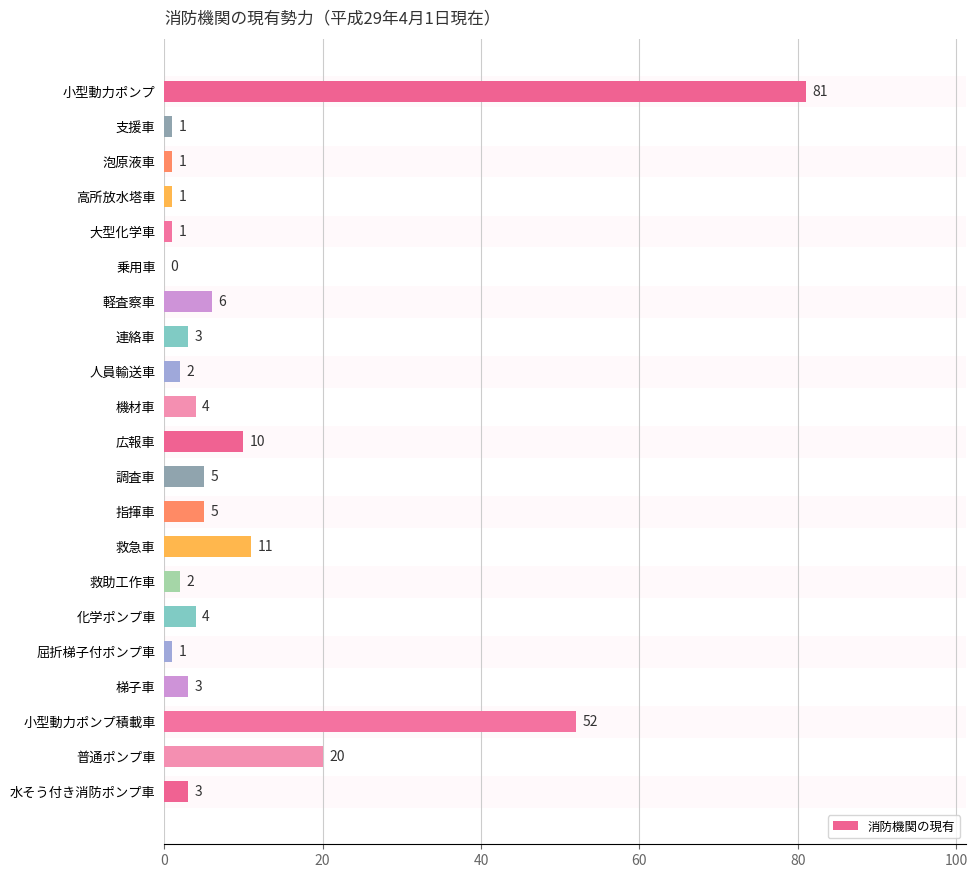

At which label is the value closest to 40?

小型動力ポンプ積載車